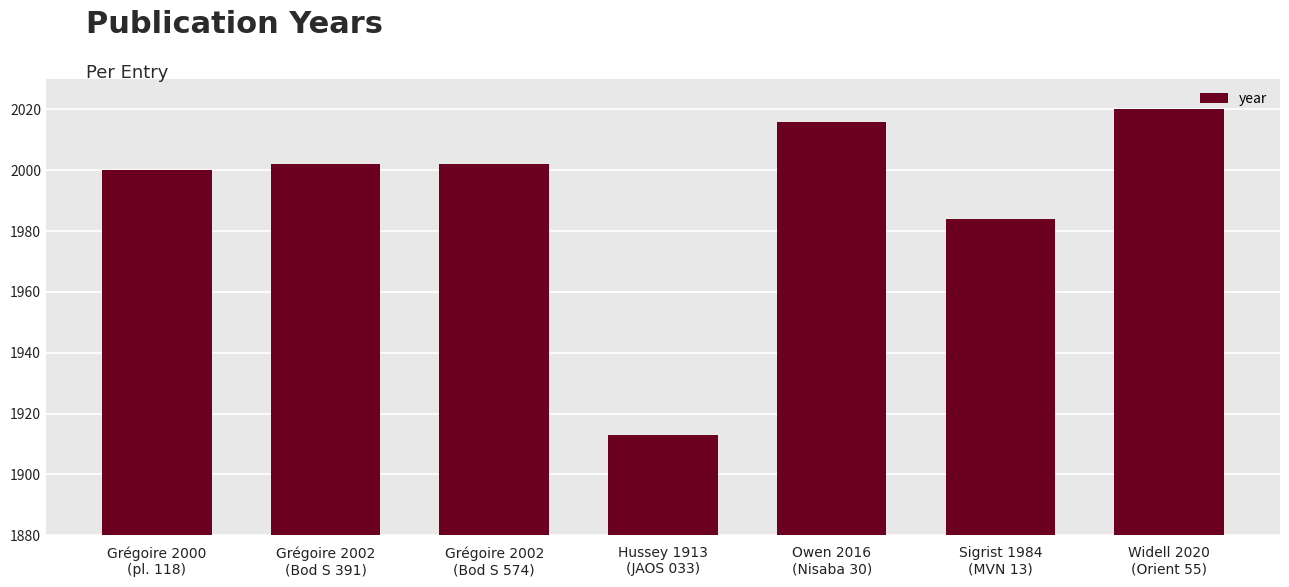

Which has a higher value, Hussey 1913
(JAOS 033) or Grégoire 2002
(Bod S 391)?

Grégoire 2002
(Bod S 391)